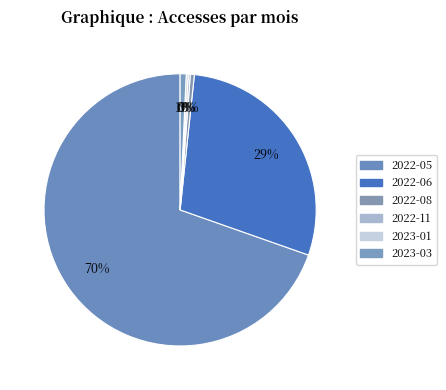

True or false: 2023-01 accounts for 0% of the total.

True